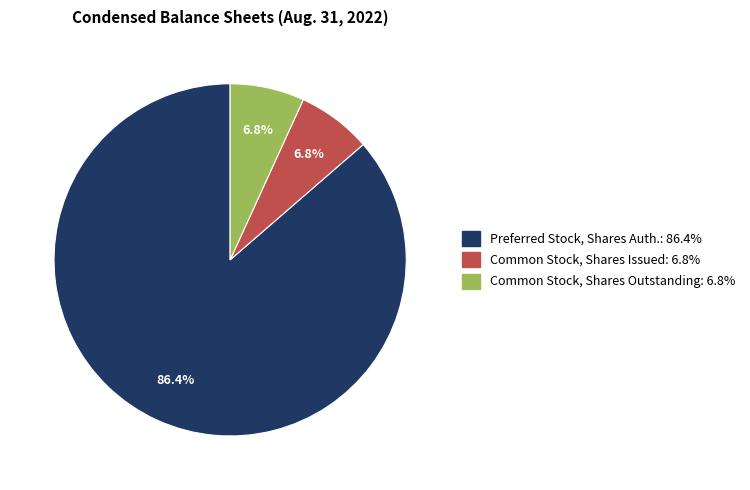

Is there a majority slice in this chart?

Yes